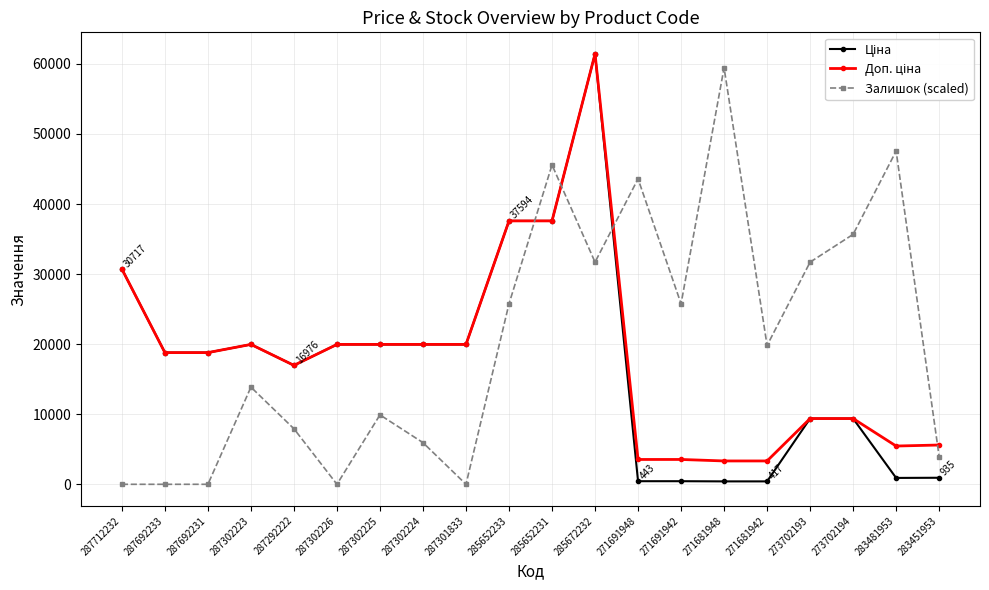

What is the highest value of the Залишок (scaled) series?

59452.5